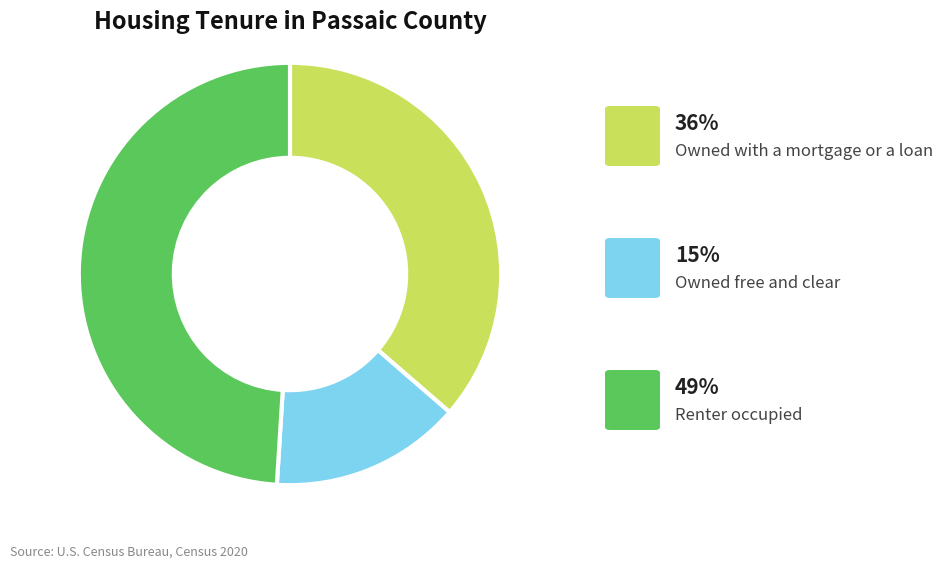

How many slices are in this pie chart?

3